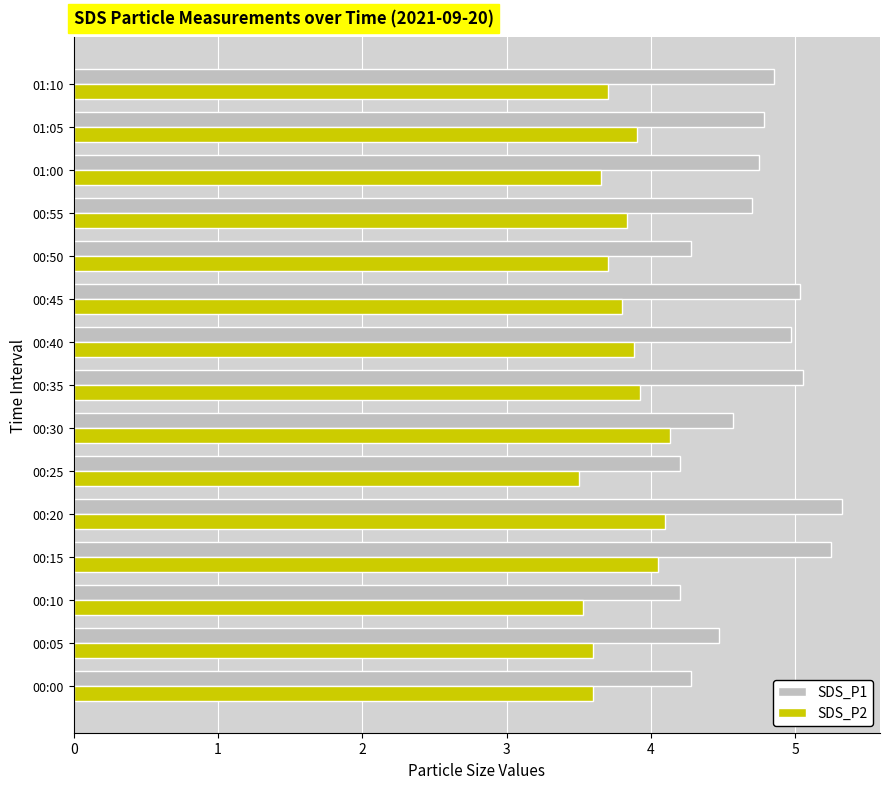

What is the difference between the maximum and minimum values in the SDS_P2 series?

0.6